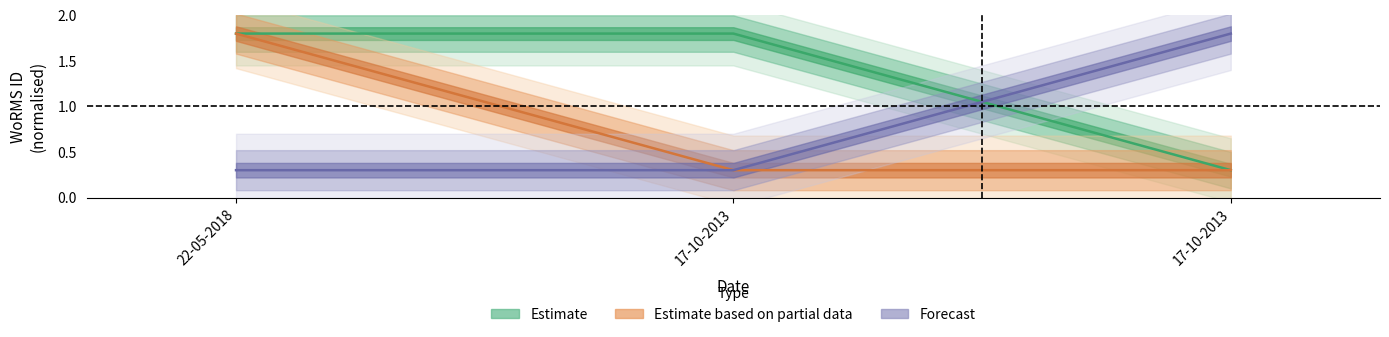

What is the value of the Forecast point at the 2nd from the left?

0.3